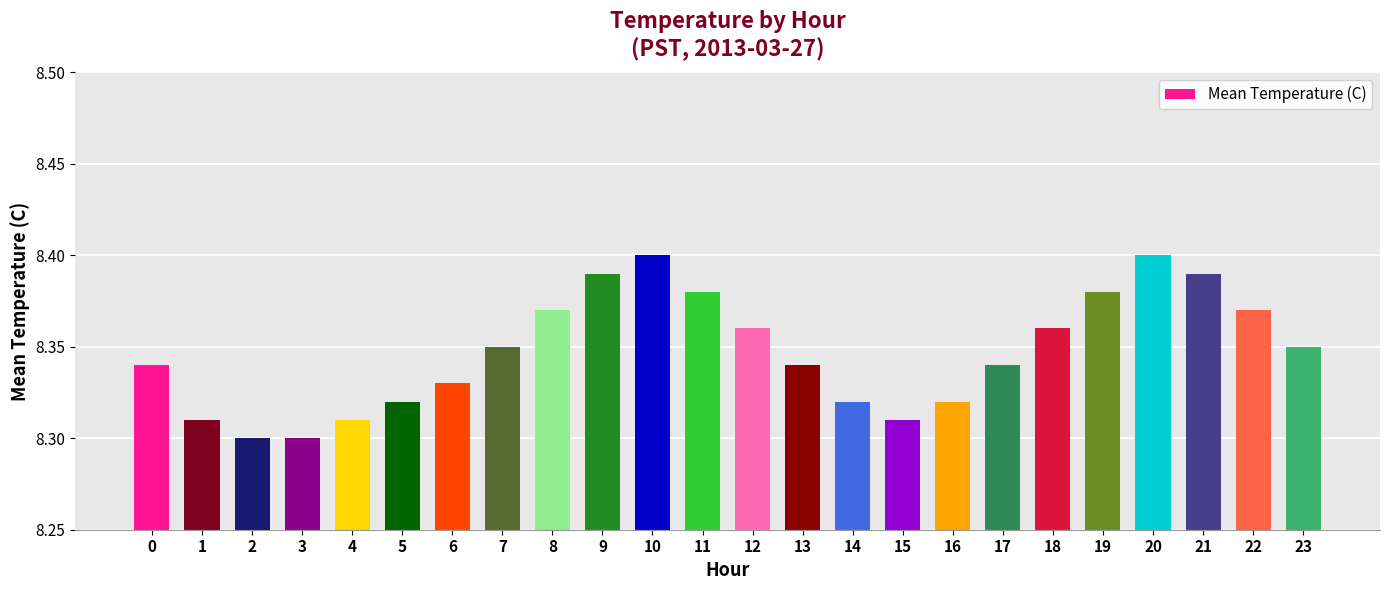

How many bars are there in total?

24